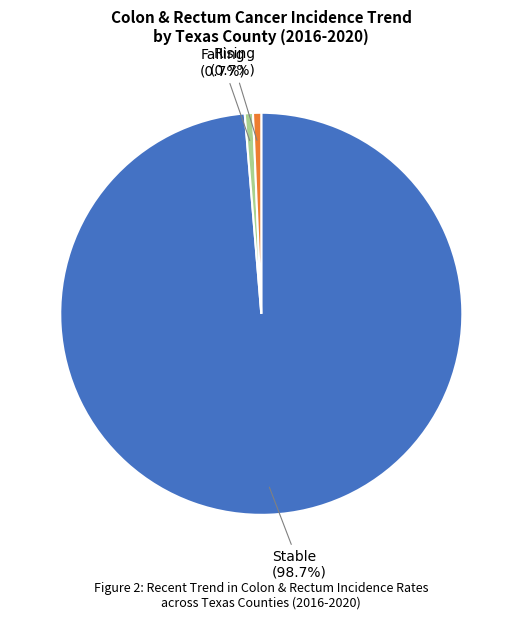

Is there any slice that represents more than half of the pie?

Yes